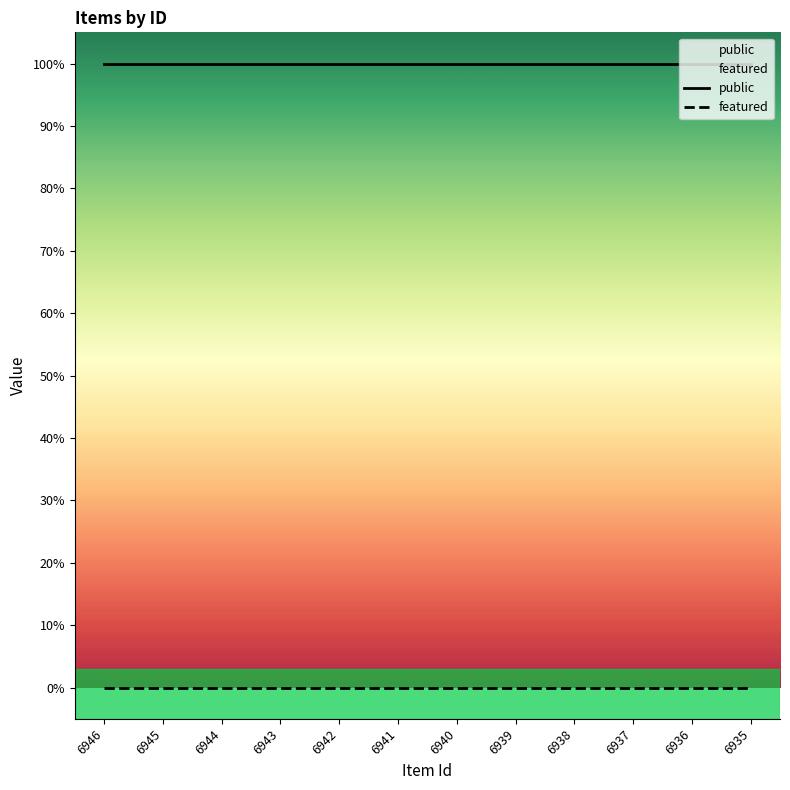

Which series has the widest spread of values?

public